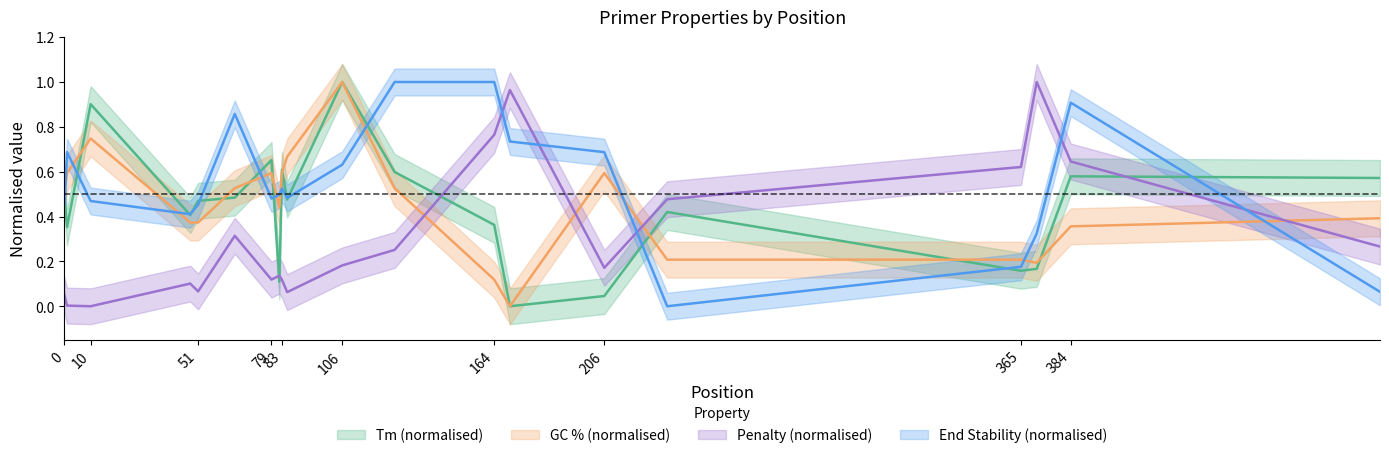

In GC_PERCENT, how many points are lower than both neighbors (excluding endpoints)?

3